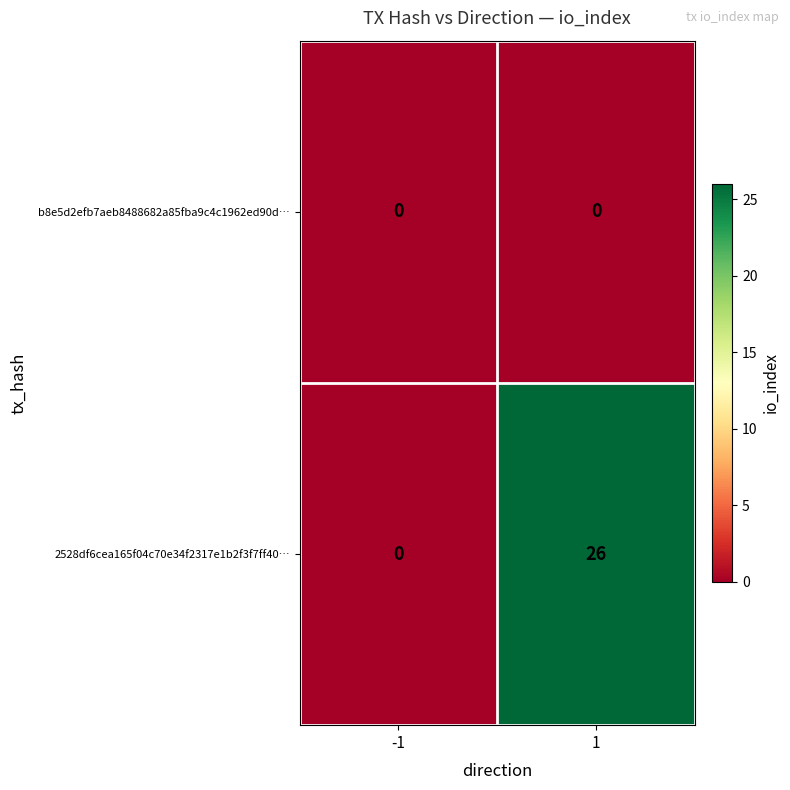

Reading left to right, what are all the values shown in this chart?

b8e5d2efb7aeb8488682a85fba9c4c1962ed90d…: -1=0	1=0
2528df6cea165f04c70e34f2317e1b2f3f7ff40…: -1=0	1=26